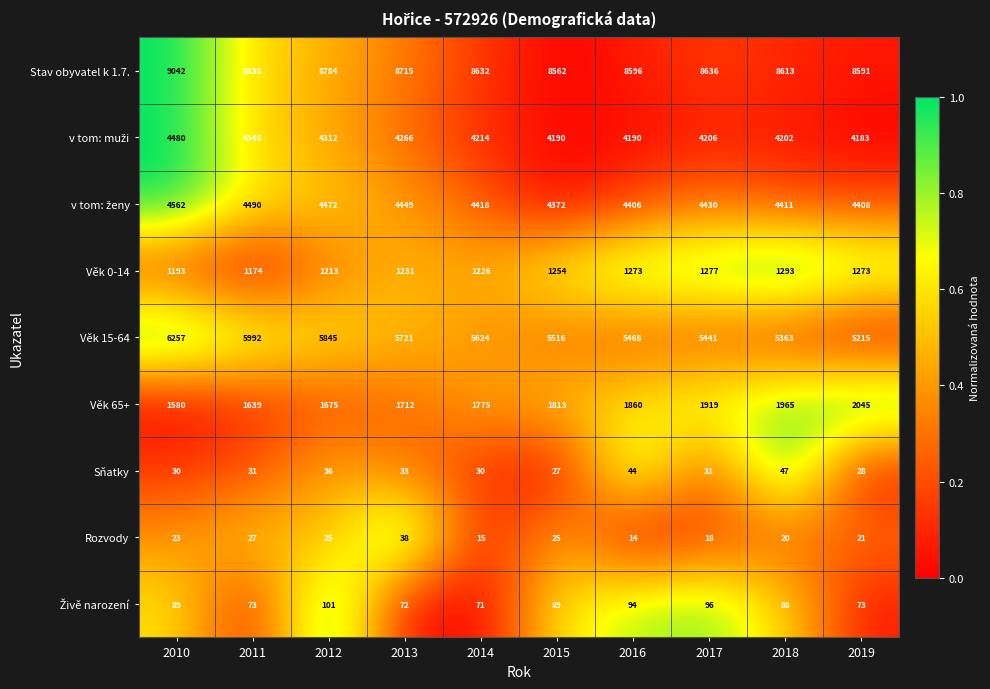

The Věk 15-64 series shows 6257 at 2010. True or false?

True